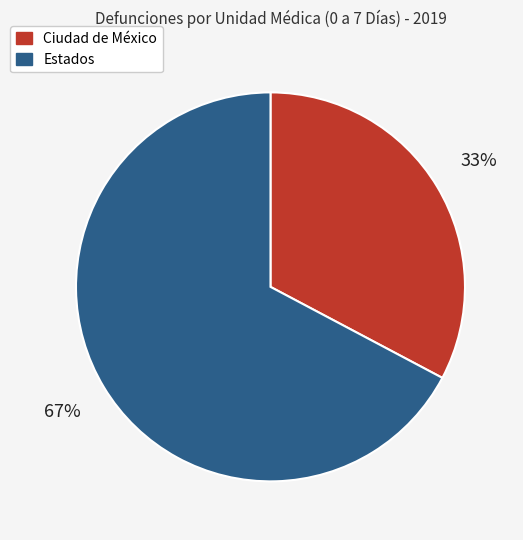

Which slice is the smallest?

Ciudad de México